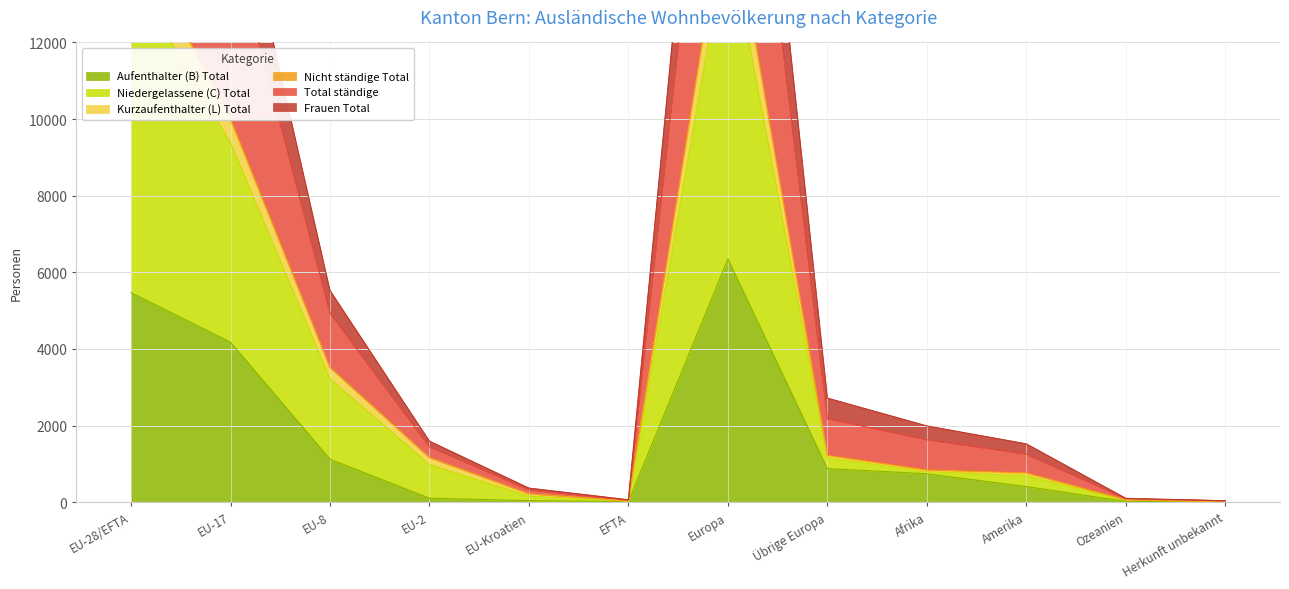

The Niedergelassene (C) Total series shows 14872 at EU-28/EFTA. True or false?

True